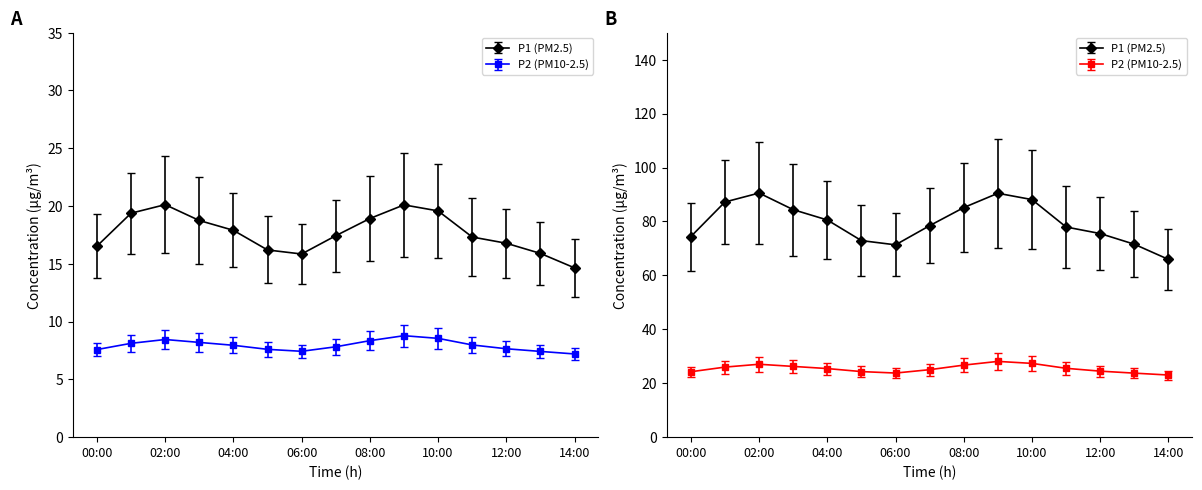

At how many categories does at least one series exceed 19?

4